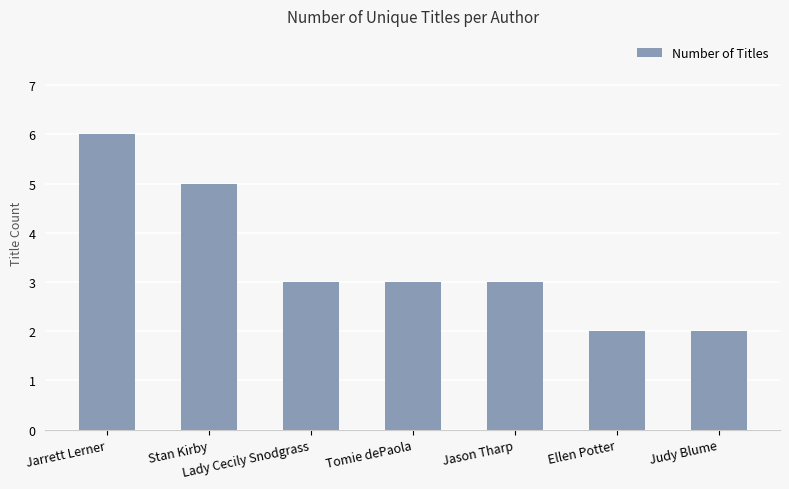

The chart shows a value of 2 at Ellen Potter. True or false?

True